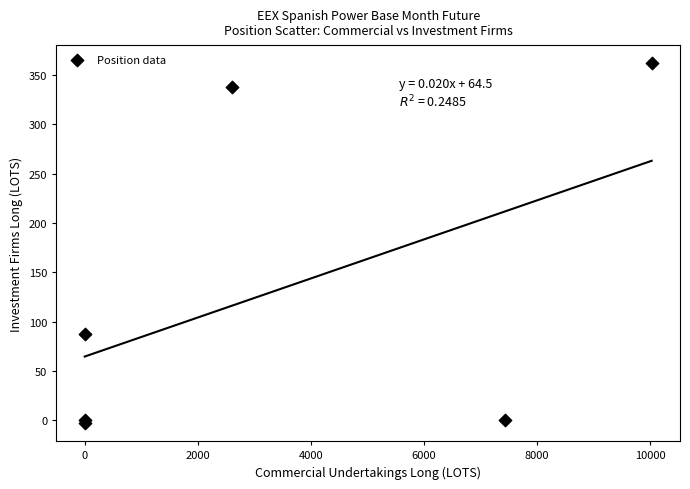

What Y value in the scatter plot is closest to 179?

87